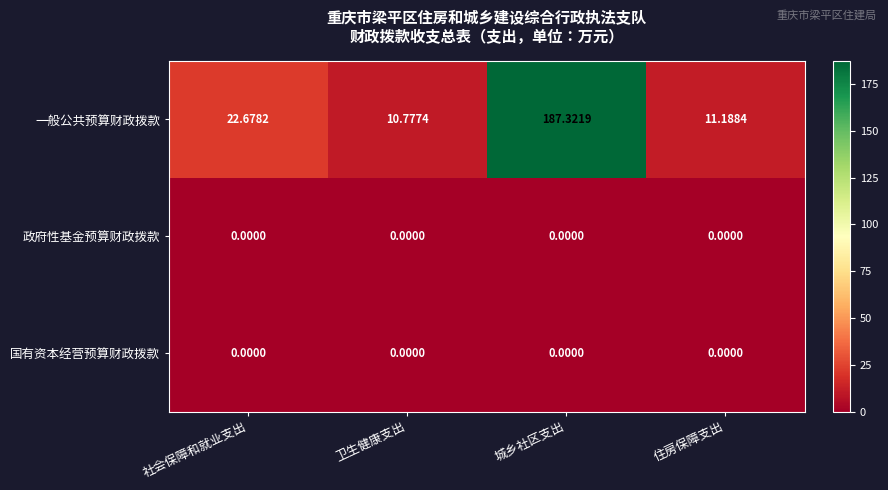

Which series has the largest total across all categories?

一般公共预算财政拨款